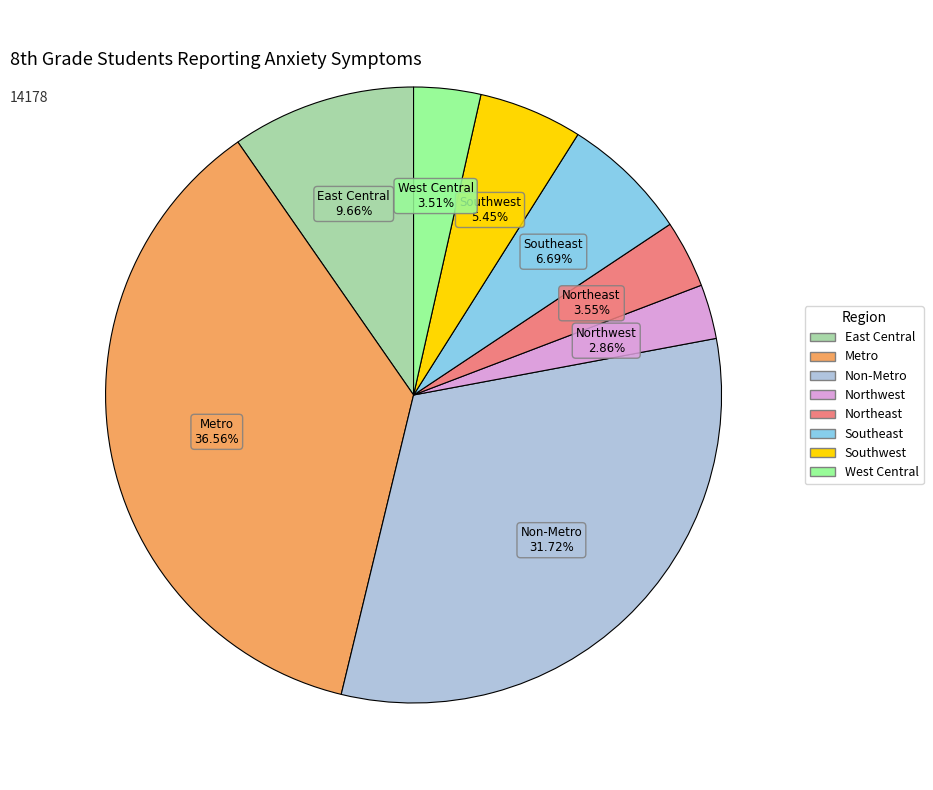

Which has a higher value, West Central or Metro?

Metro